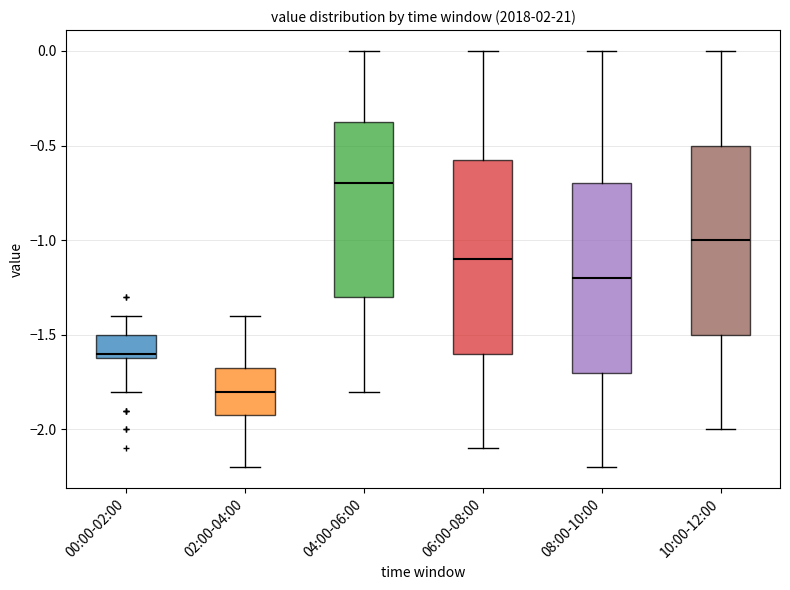

Where does the median line of the box for 10:00-12:00 sit on the y-axis? The values are not printed on the chart, so give them approximately, as read against the axis.

-1.00